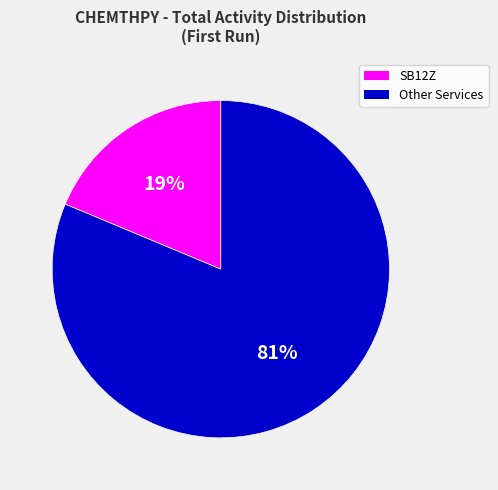

To the nearest percent, what is the average slice percentage?

50%